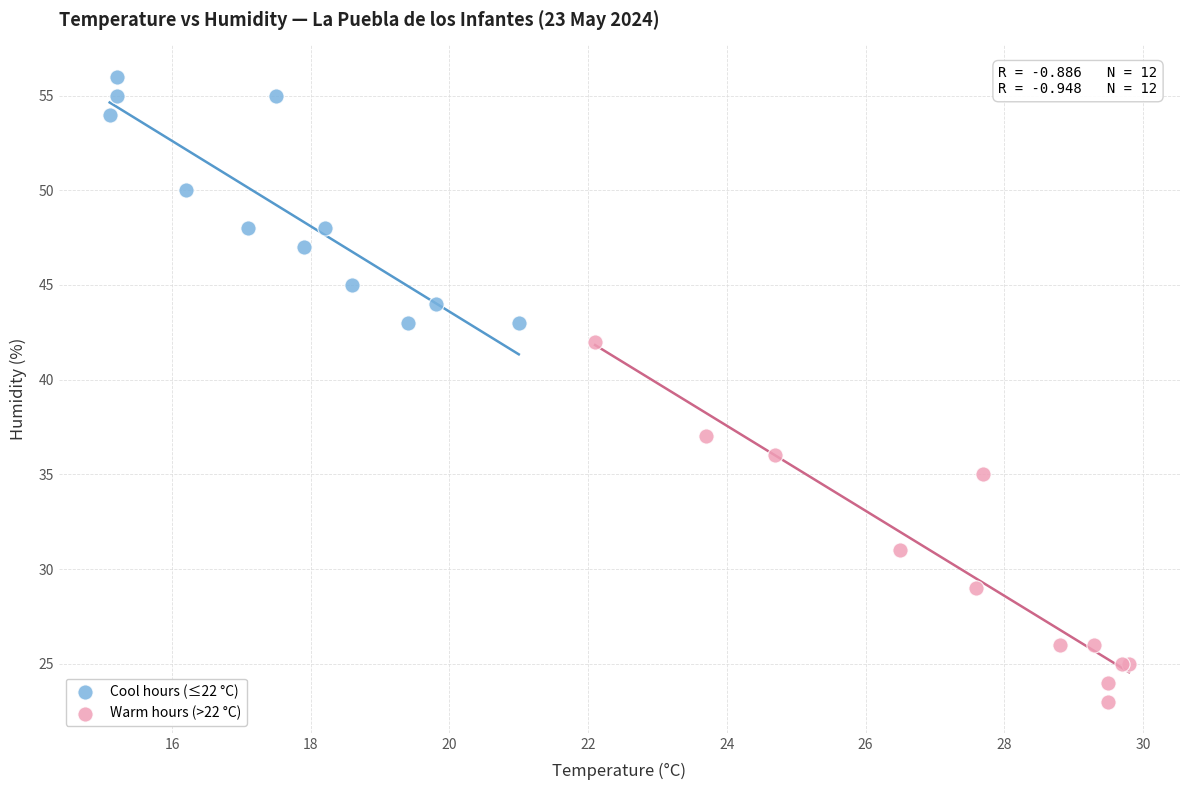

Which series has the largest Y range (max minus min)?

Warm hours (>22 °C)